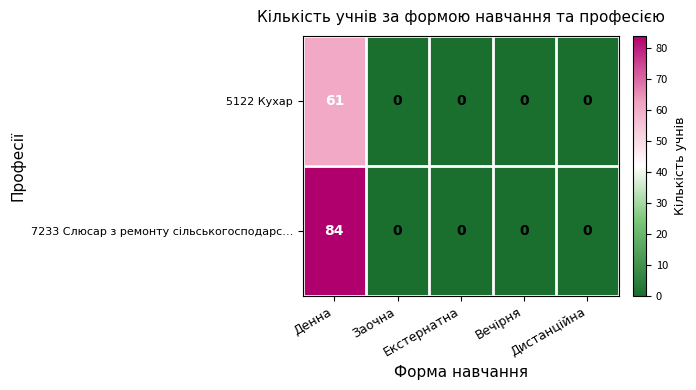

List the series in order of their overall mean, highest first.

7233 Слюсар з ремонту сільськогосподарс…, 5122 Кухар